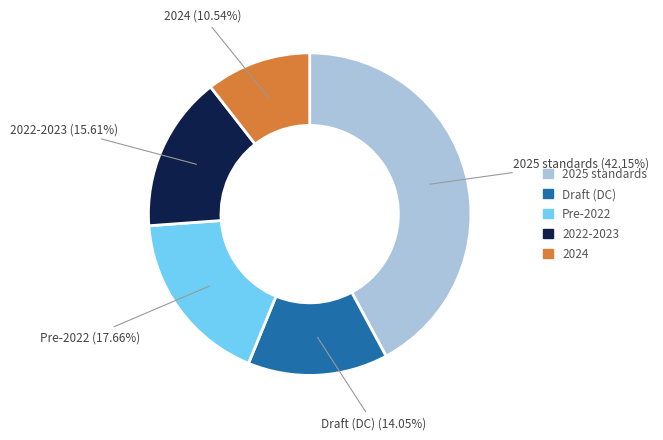

Is there a majority slice in this chart?

No